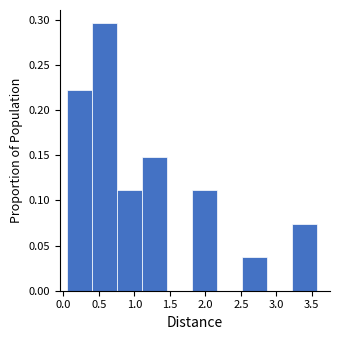

Reading left to right, transcribe this chart: for each bar, give the range it covers on the x-axis and its height. Neither the bar edges nor the heights are printed on the chart, so give them approximately, as read against the axes.

0.05 to 0.40: 0.220
0.40 to 0.75: 0.295
0.75 to 1.10: 0.110
1.10 to 1.45: 0.150
1.45 to 1.80: 0
1.80 to 2.15: 0.110
2.15 to 2.50: 0
2.50 to 2.85: 0.035
2.85 to 3.25: 0
3.25 to 3.60: 0.075